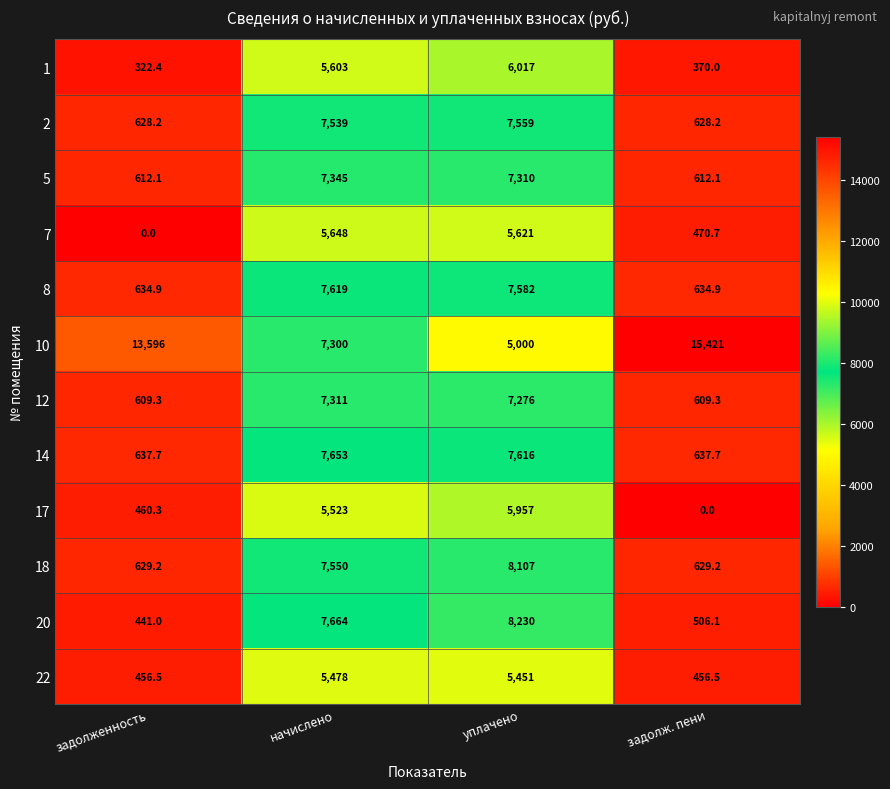

At which label does 12 first exceed 7276?

начислено